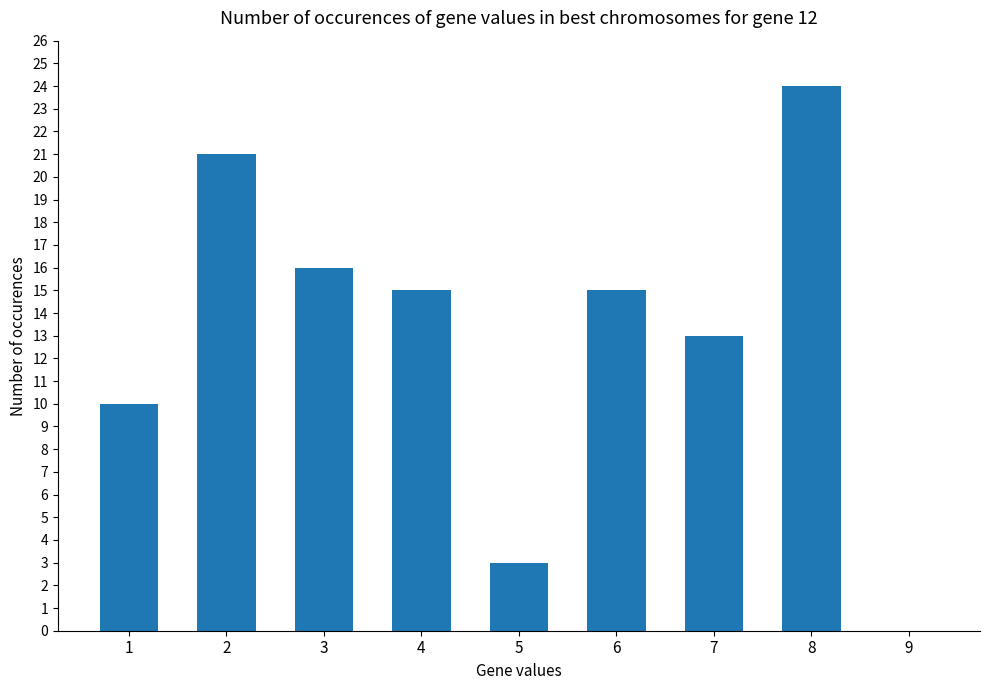

True or false: the data shows 7 at 4.

False